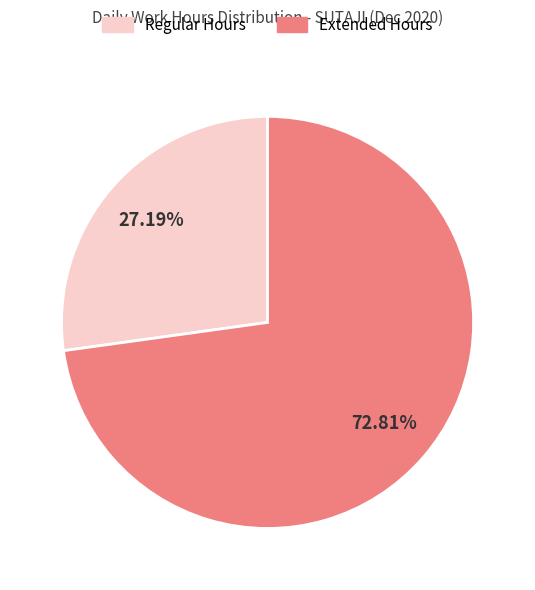

How many segments does this pie chart have?

2